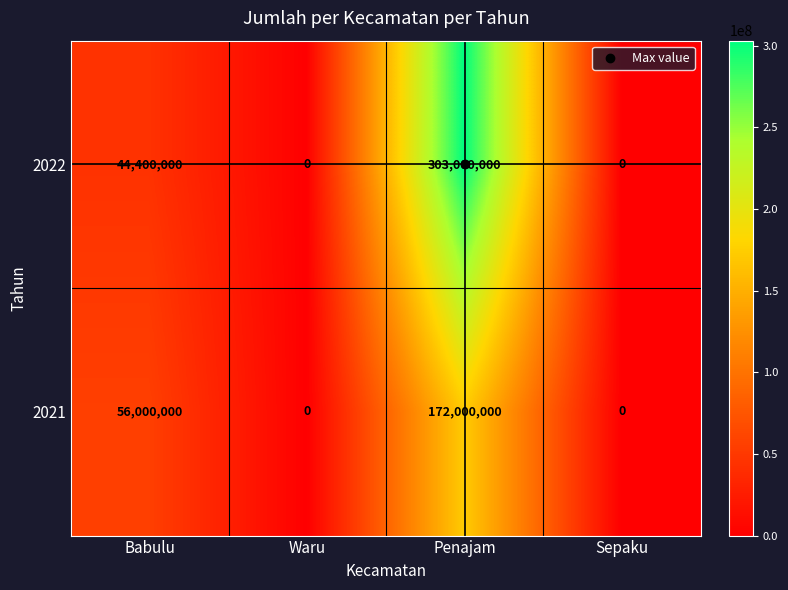

How many series are shown in this chart?

2